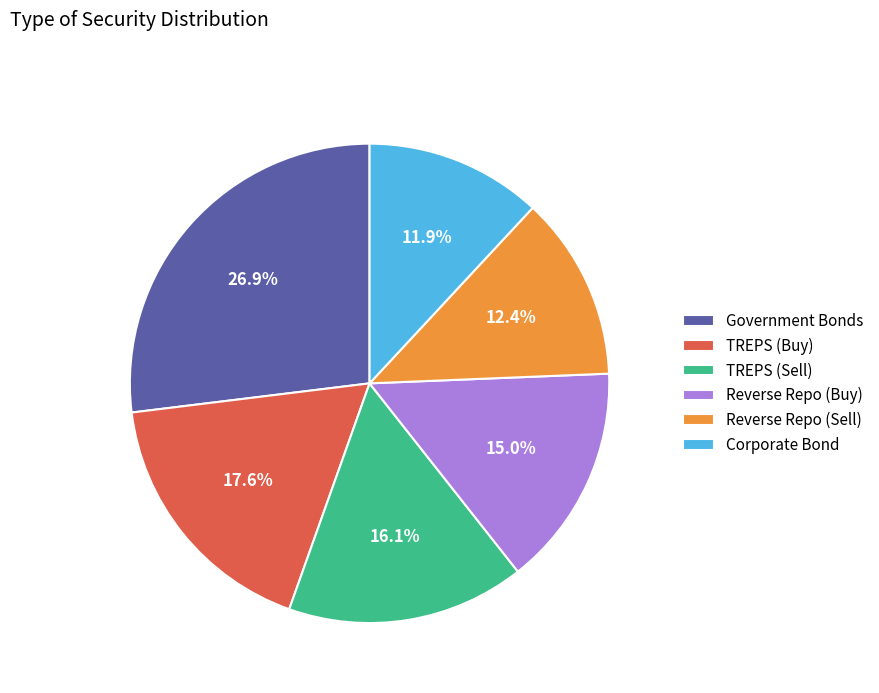

Does any single category account for the majority?

No